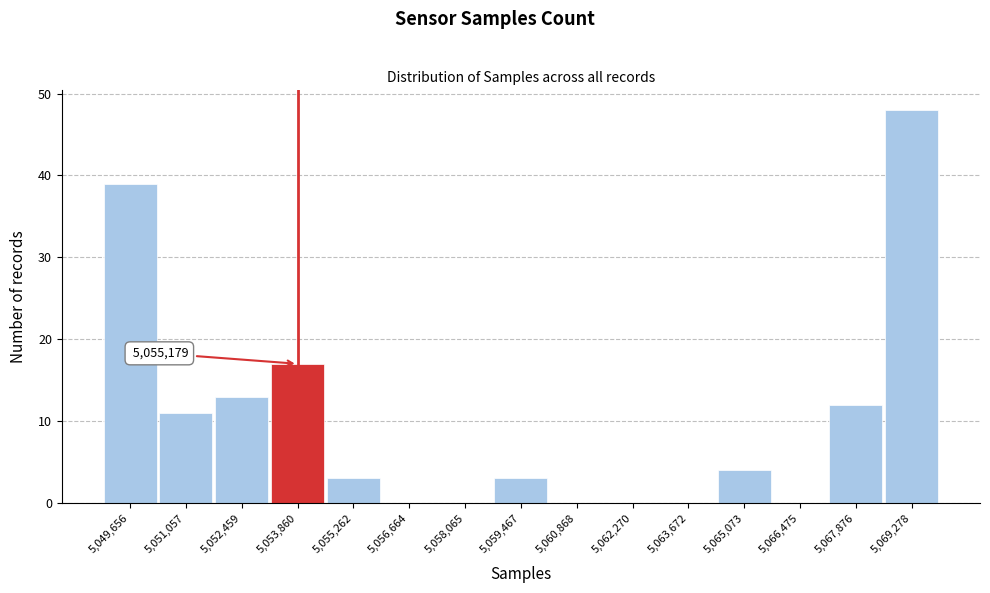

Reading left to right, transcribe all the data shown in this chart.

5,049,656=39	5,051,057=11	5,052,459=13	5,053,860=17	5,055,262=3	5,056,664=0	5,058,065=0	5,059,467=3	5,060,868=0	5,062,270=0	5,063,672=0	5,065,073=4	5,066,475=0	5,067,876=12	5,069,278=48